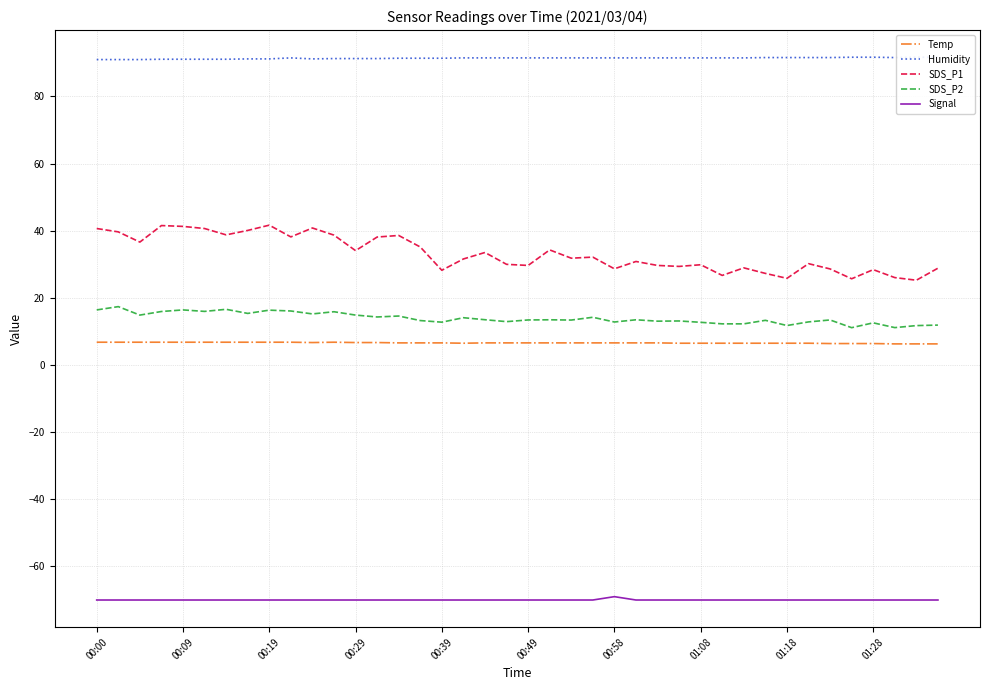

How many values in the Signal series exceed -70?

1